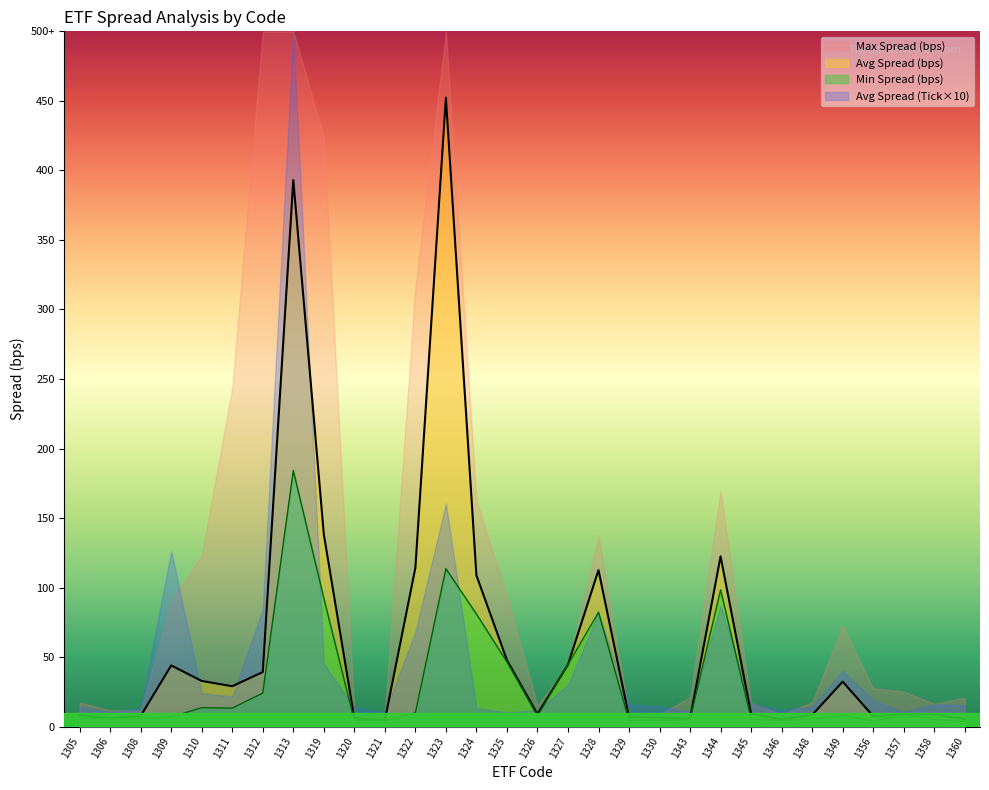

At which label does avg_spread_bps reach its minimum?

1321